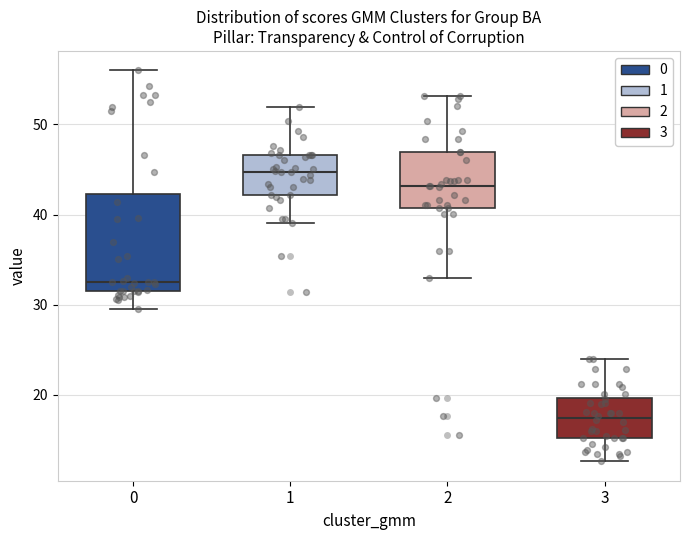

Reading left to right, read every box against the y-axis: the position of its median line, the range the box covers, and the ends of its whiskers. The values are not printed on the chart, so give them approximately, as read against the axis.

0: median 33, box 32 to 42, whiskers 30 to 56
1: median 45, box 42 to 47, whiskers 39 to 52
2: median 43, box 41 to 47, whiskers 33 to 53
3: median 17, box 15 to 20, whiskers 13 to 24